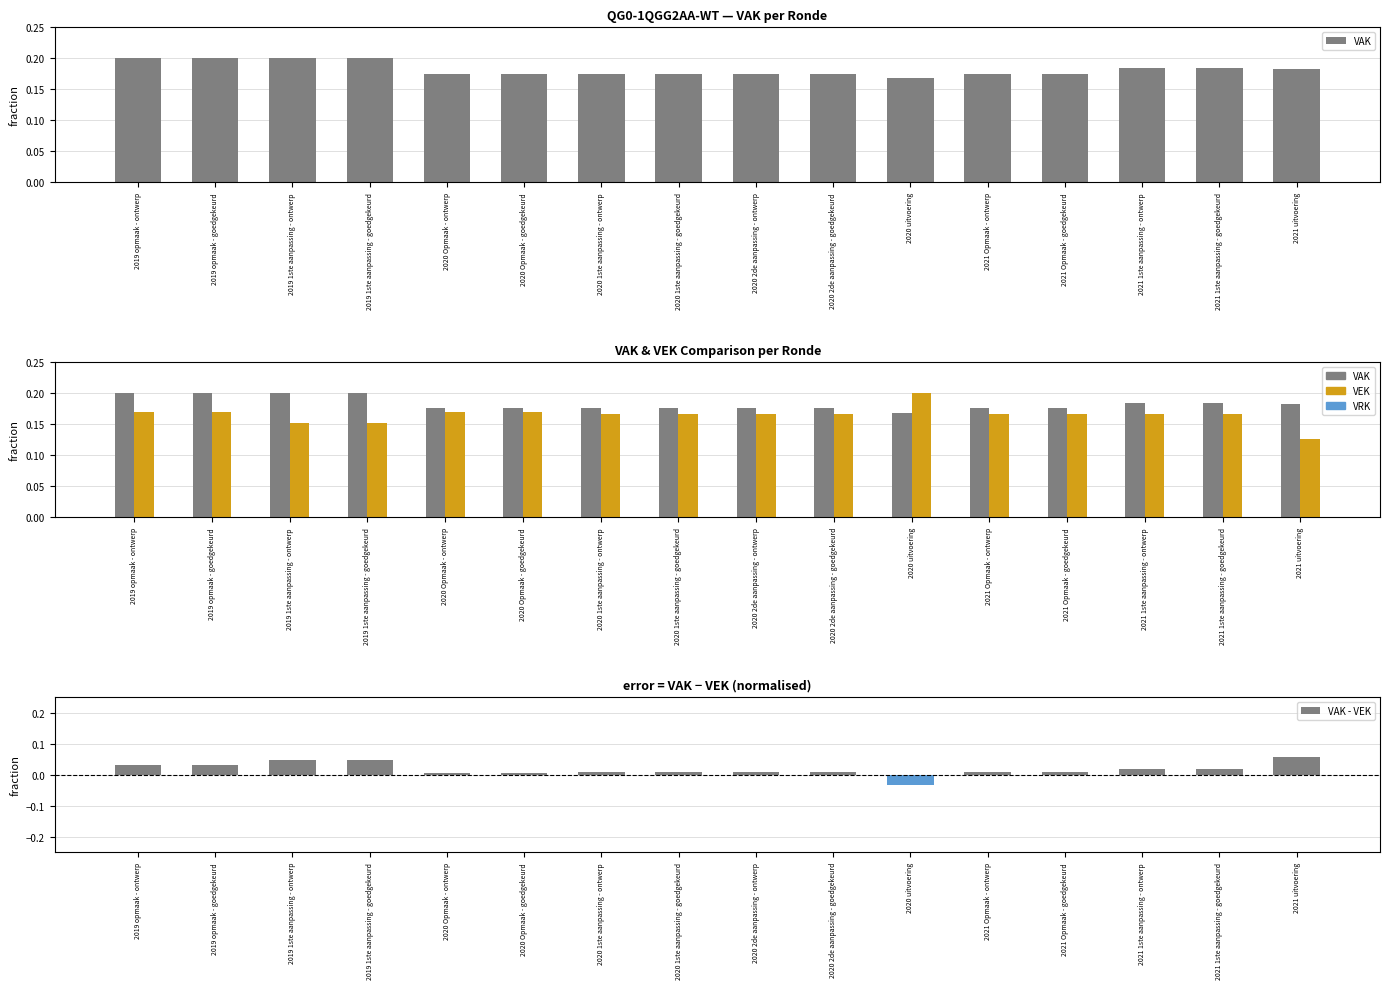

Reading left to right, extract all data points from this chart.

VAK: 0.2	0.2	0.2	0.2	0.2	0.2	0.2	0.2	0.2	0.2	0.2	0.2	0.2	0.2	0.2	0.2
VEK: 0.2	0.2	0.2	0.2	0.2	0.2	0.2	0.2	0.2	0.2	0.2	0.2	0.2	0.2	0.2	0.1
VAK - VEK: 0.0	0.0	0.0	0.0	0.0	0.0	0.0	0.0	0.0	0.0	-0.0	0.0	0.0	0.0	0.0	0.1